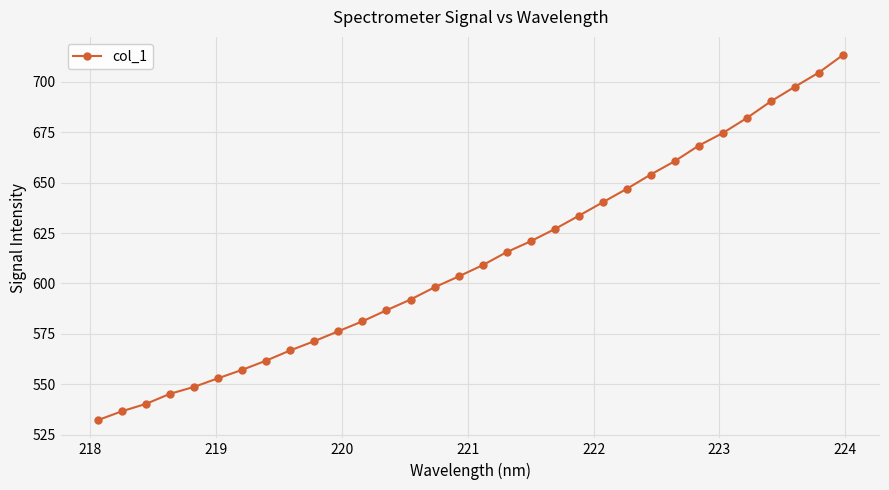

What is the difference between the maximum and minimum values?

181.0